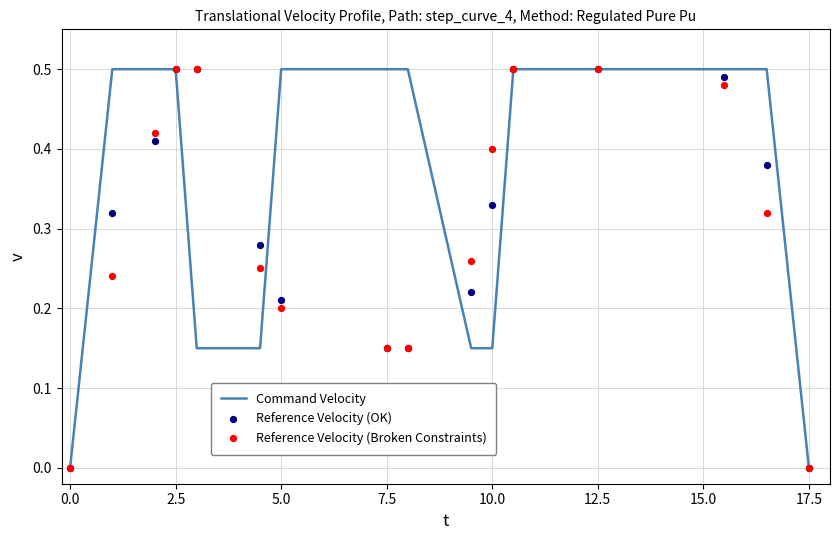

What are all the series names shown in the legend?

Command Velocity, Reference Velocity (OK), Reference Velocity (Broken Constraints)